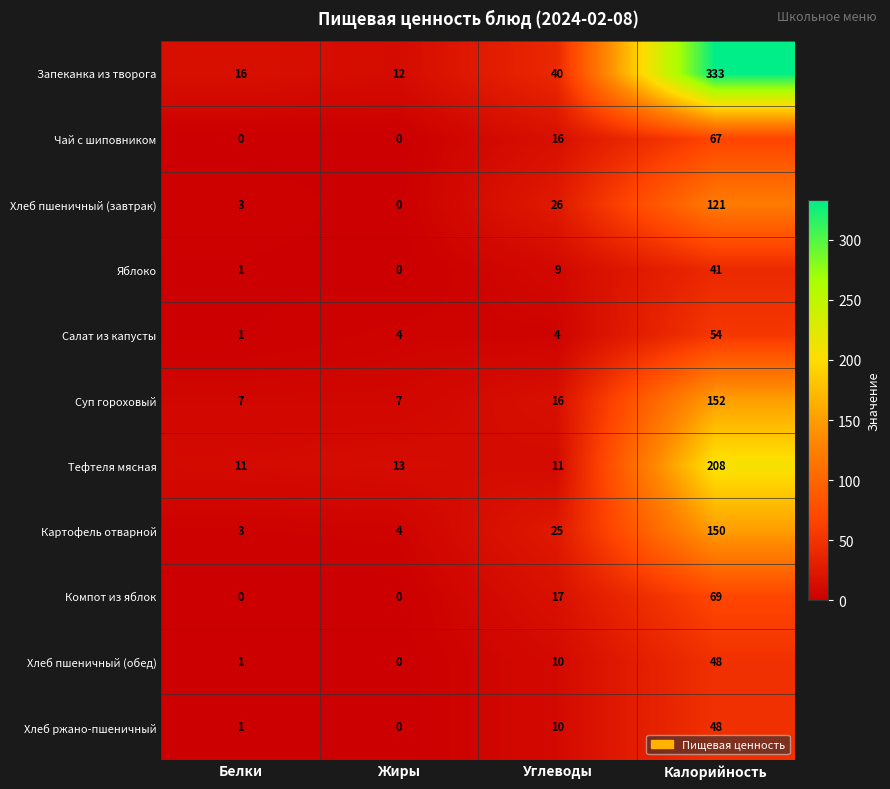

What is the sum of the Хлеб пшеничный (обед) values at Углеводы and Калорийность?

58